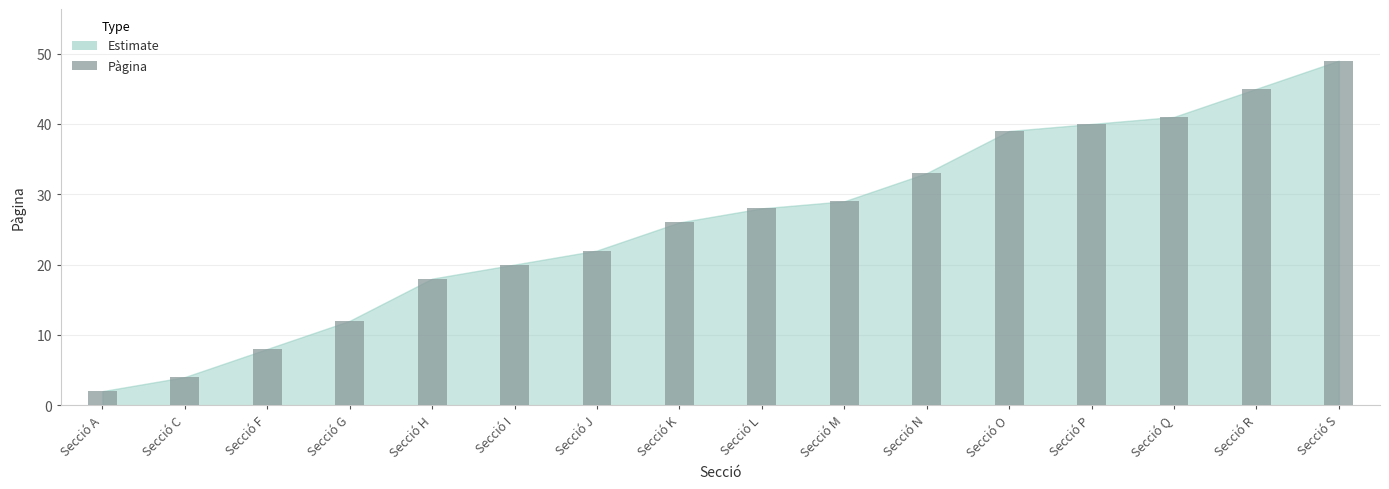

What is the difference between the values at Secció C and Secció M?

25